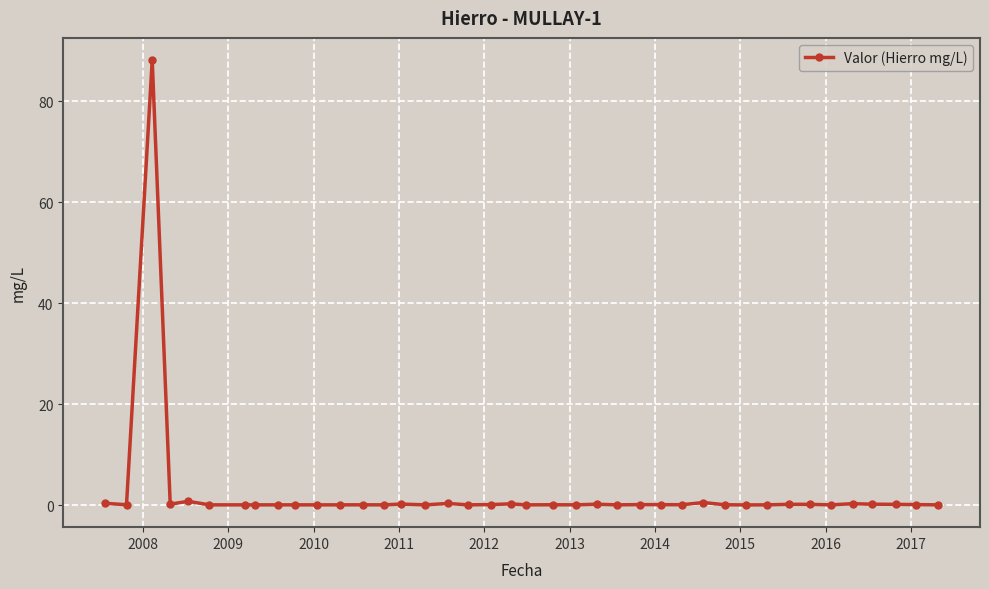

What is the sum of all values?

92.7